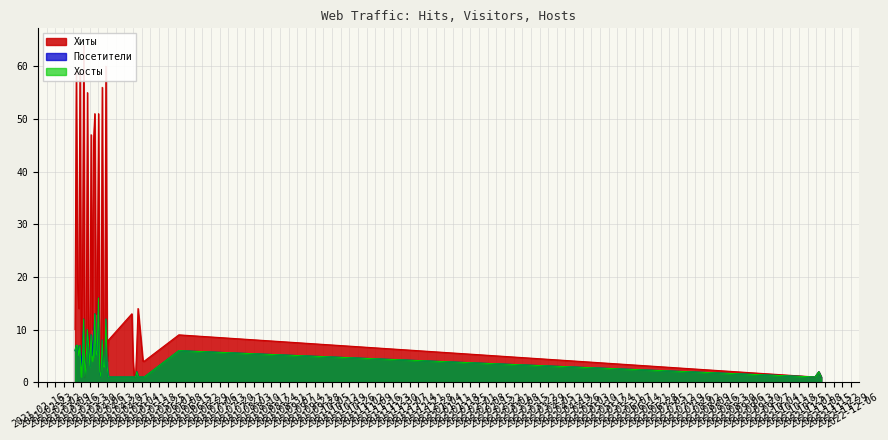

What is the difference between the maximum and minimum values in the Хиты series?

59